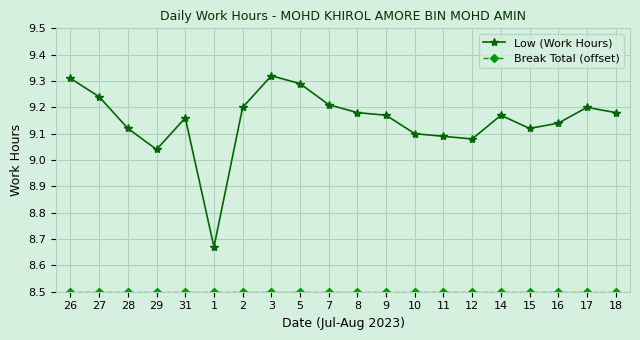

What is the sum of the Low (Work Hours) values at 1 and 18?

17.9